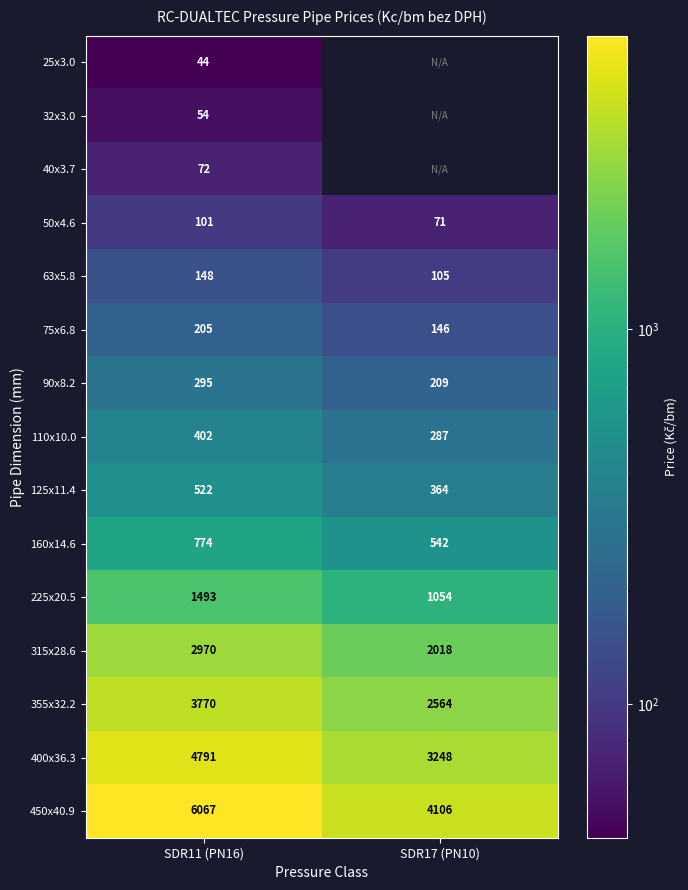

At which label is 450x40.9 closest to 5086?

SDR17 (PN10)